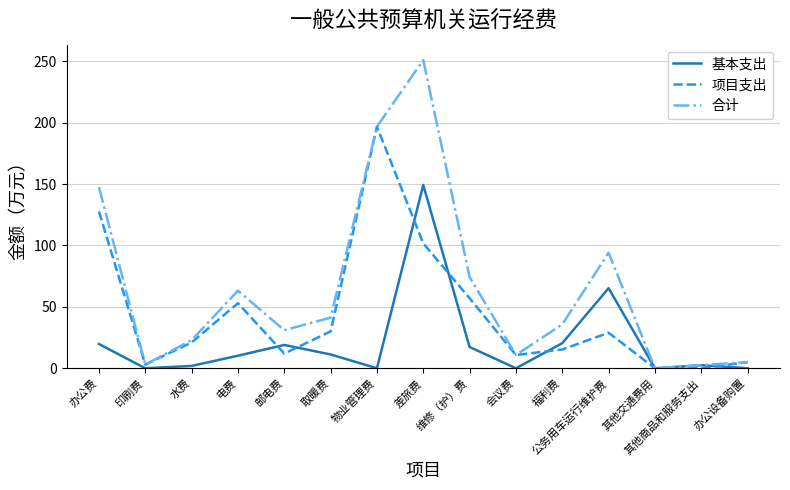

The value of 项目支出 at 差旅费 is 101.7. True or false?

True